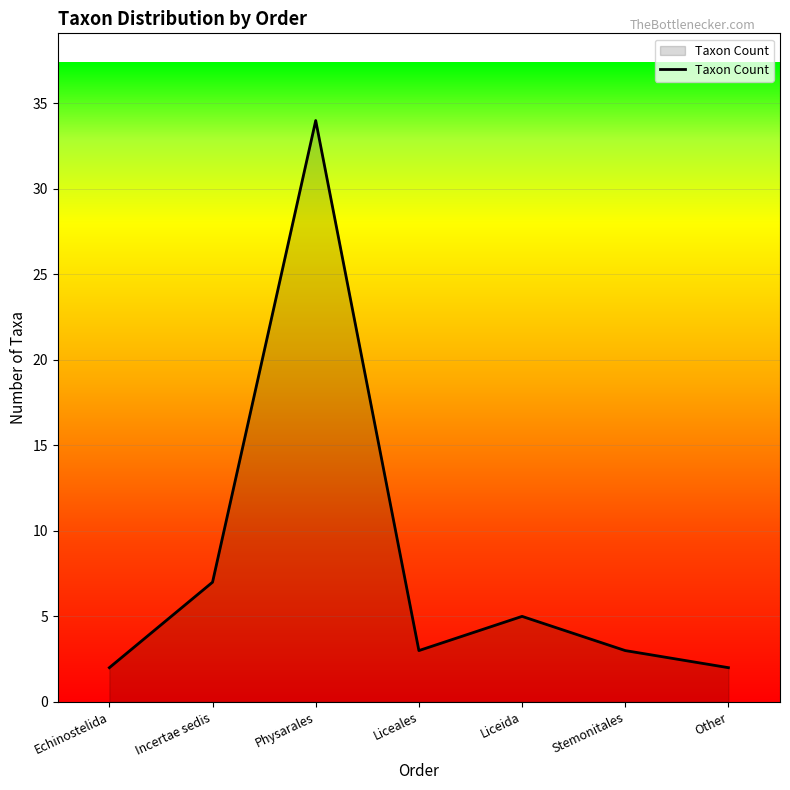

Is it true that the value at Incertae sedis is 5?

False